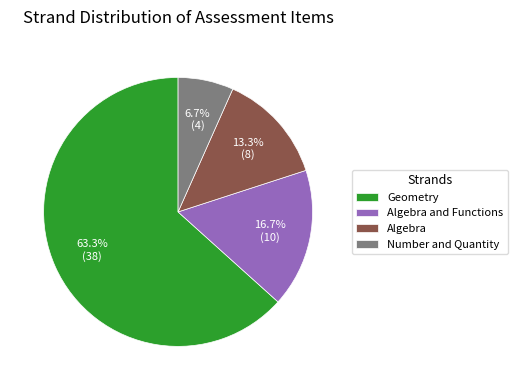

To the nearest percent, what is the difference between the largest and smallest slice percentages?

57%